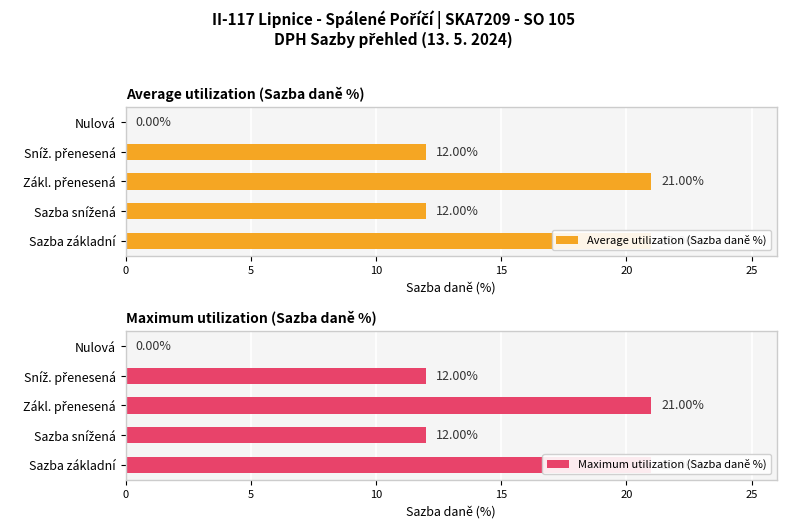

Which series has the largest total across all categories?

Average utilization (Sazba daně %)